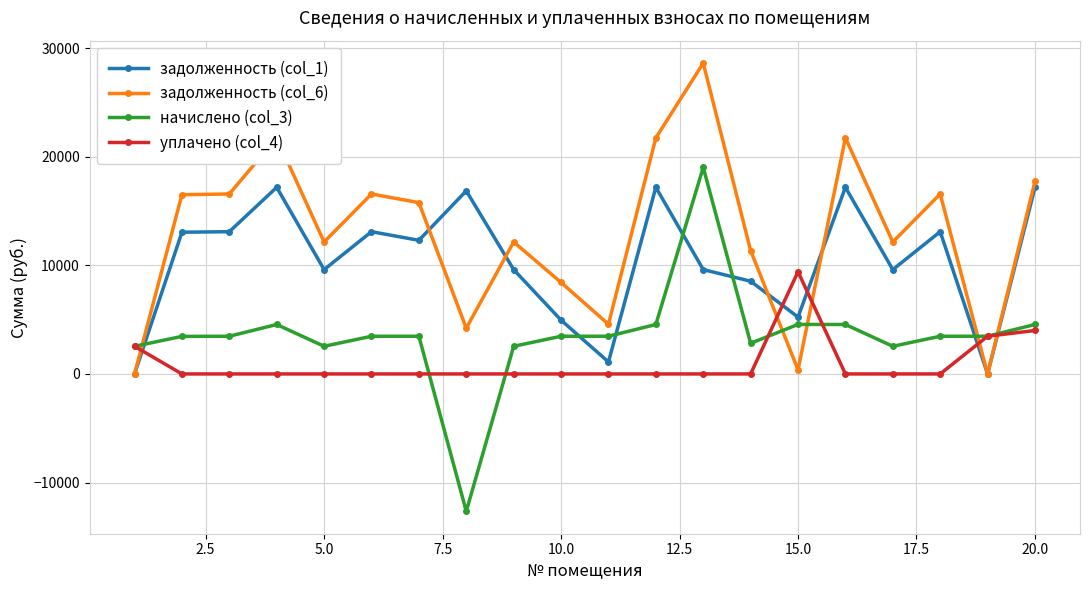

List the series in order of their overall mean, highest first.

задолженность (col_6), задолженность (col_1), начислено (col_3), уплачено (col_4)